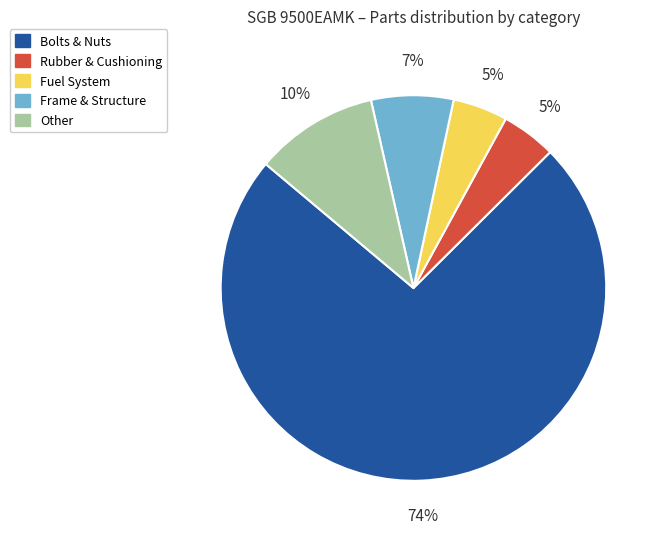

The Other slice represents 15% of the pie. True or false?

False